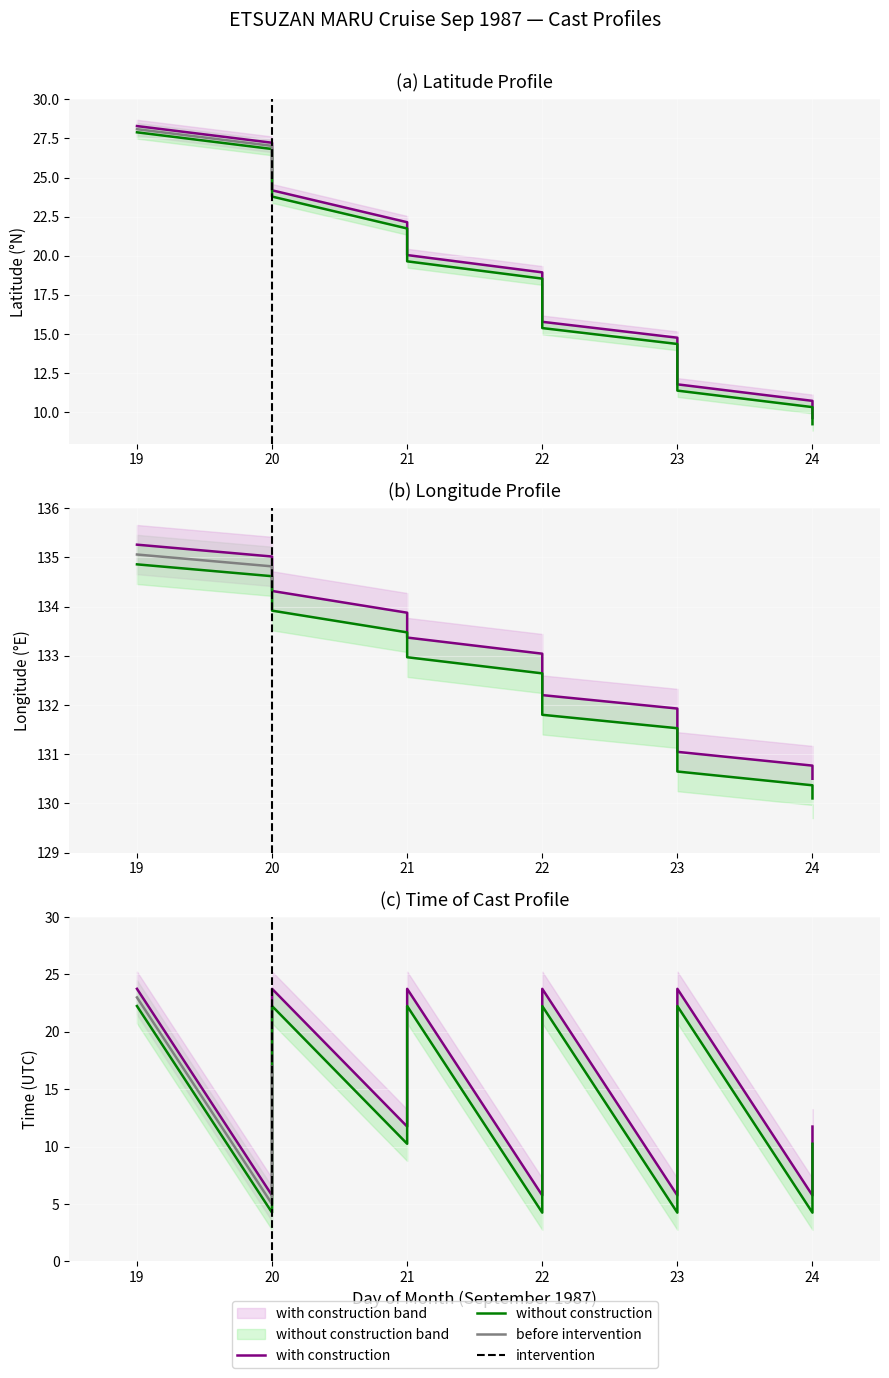

True or false: TIME and DAY cross at least once.

True